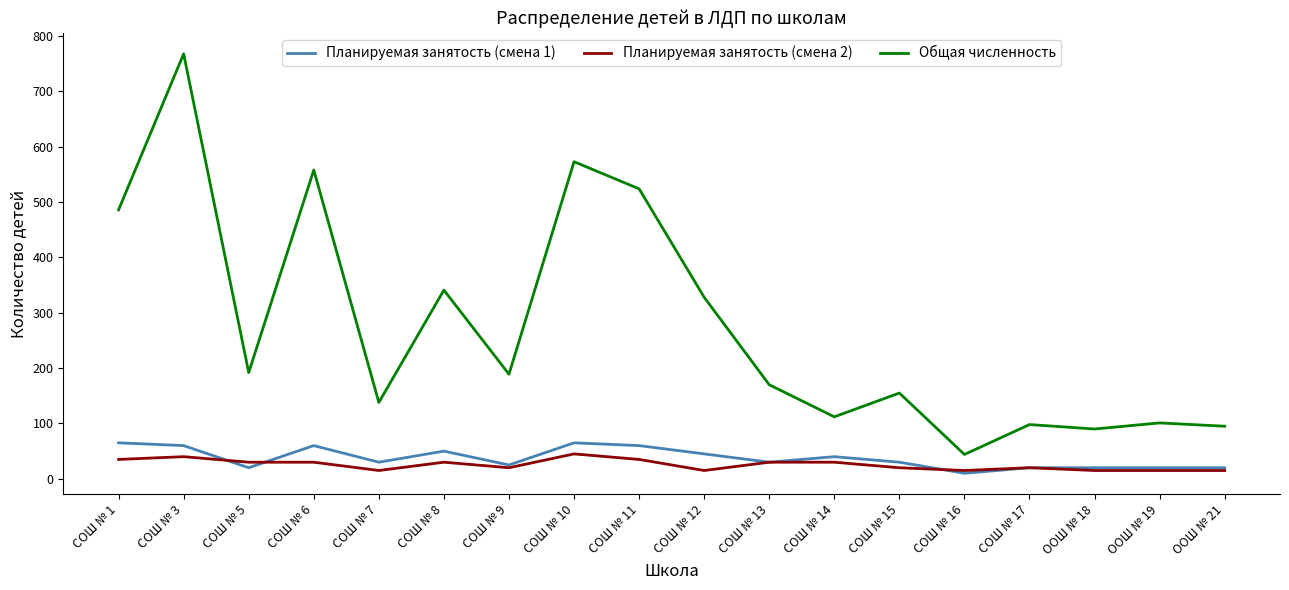

The value of Планируемая занятость (смена 1) at СОШ № 15 is 30. True or false?

True